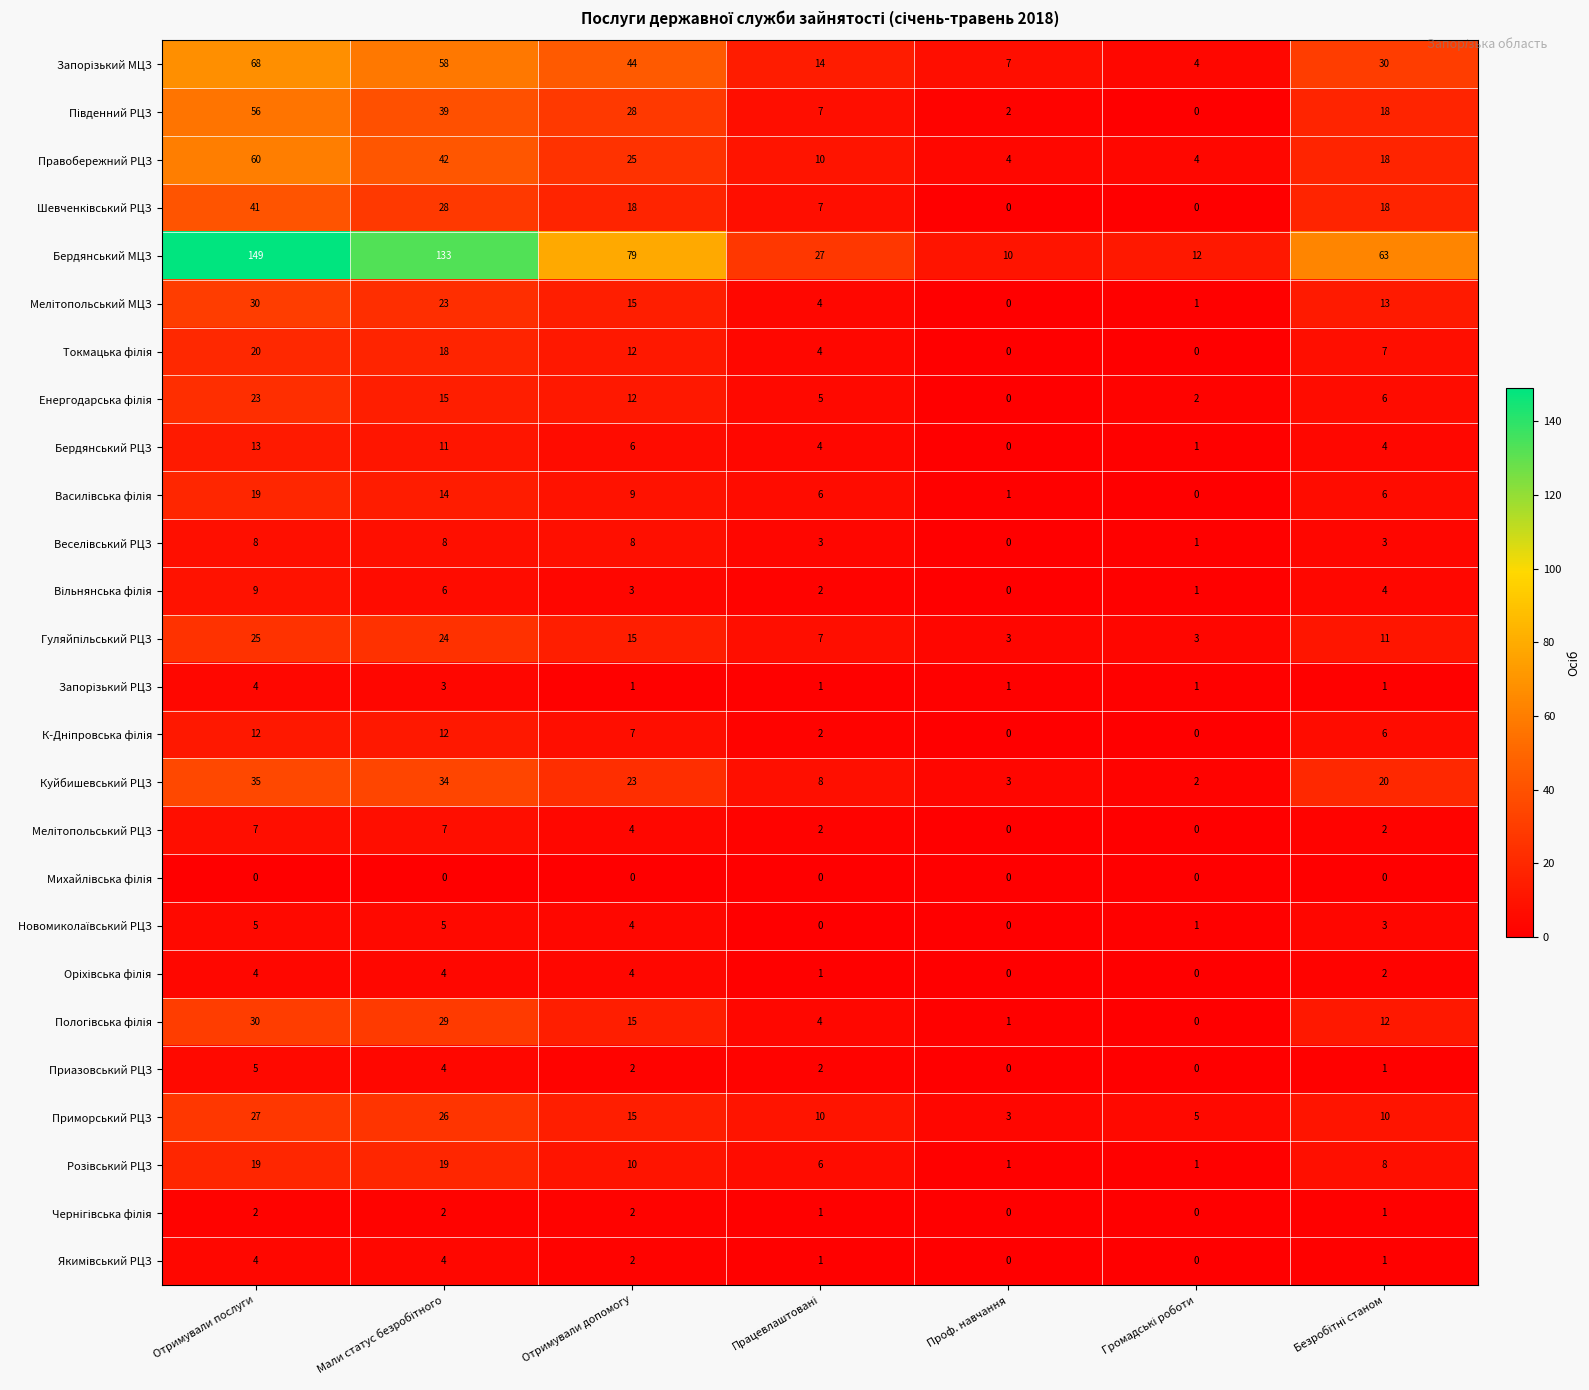

The Правобережний РЦЗ series shows 60 at Отримували послуги. True or false?

True